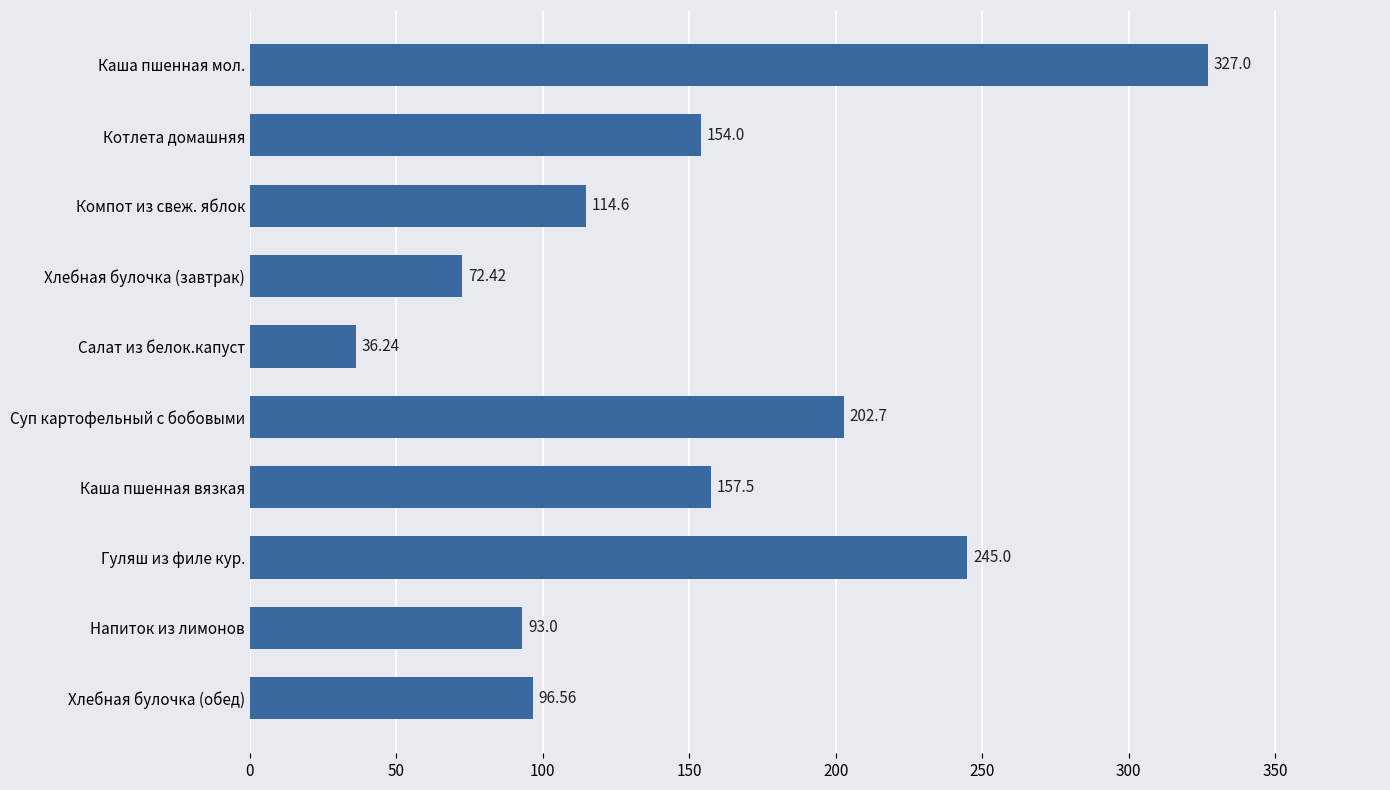

What is the label of the 1st bar from the bottom?

Хлебная булочка (обед)